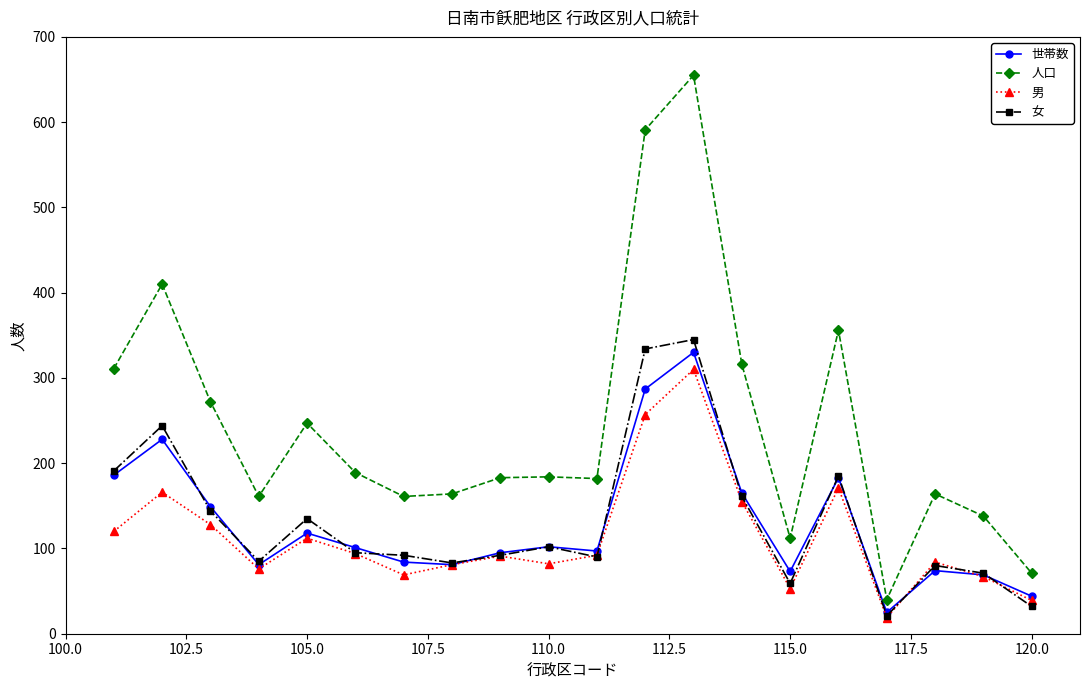

What is the greatest value displayed?

655